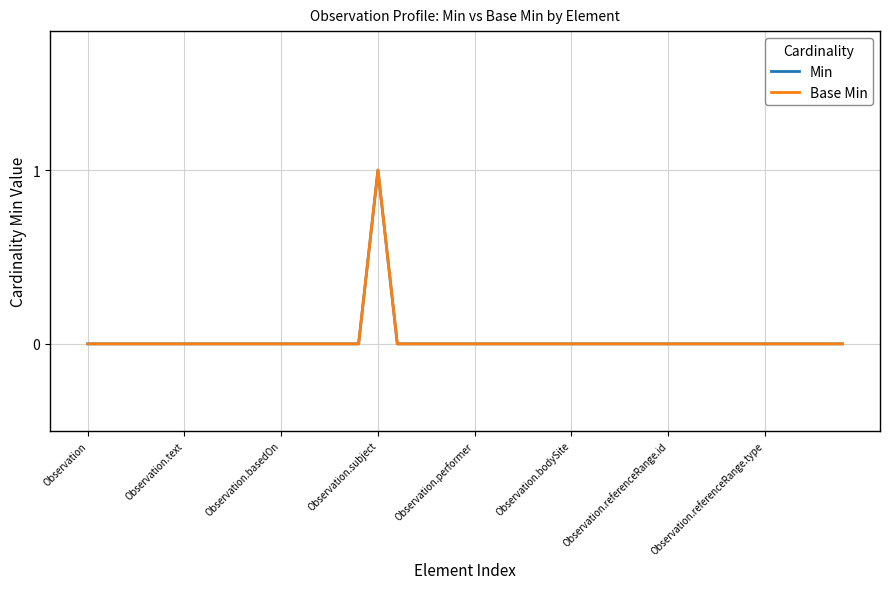

Is this an area chart (filled region under the line)?

No